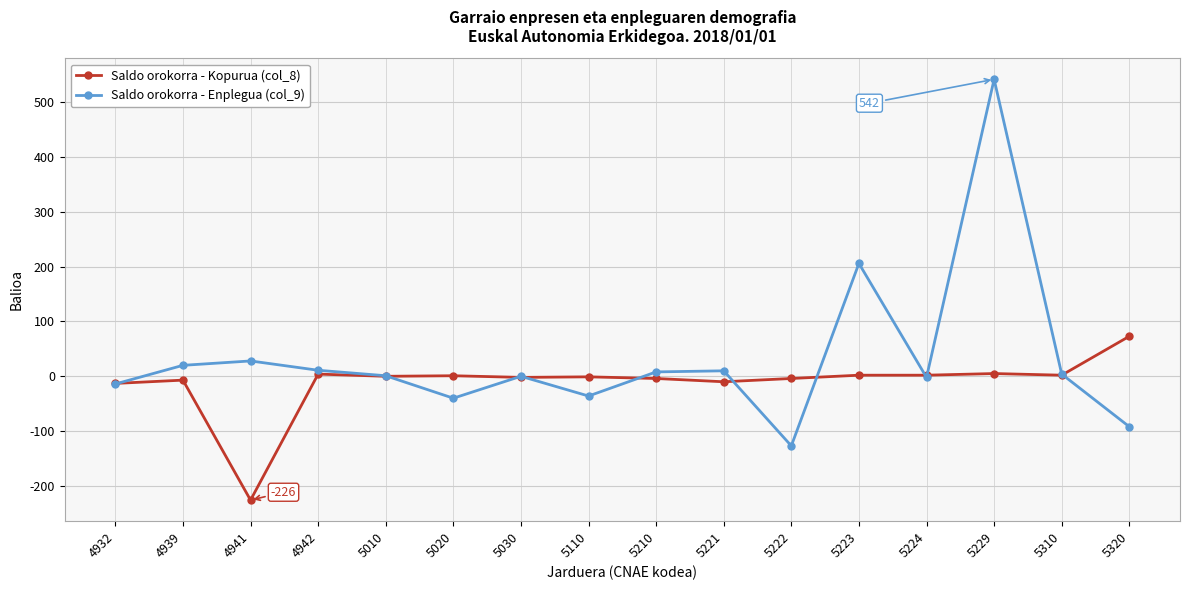

What is the sum of the Saldo orokorra - Kopurua (col_8) values at 5224 and 5320?

75